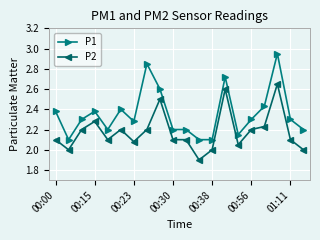

List the series in order of their peak value, highest first.

P1, P2